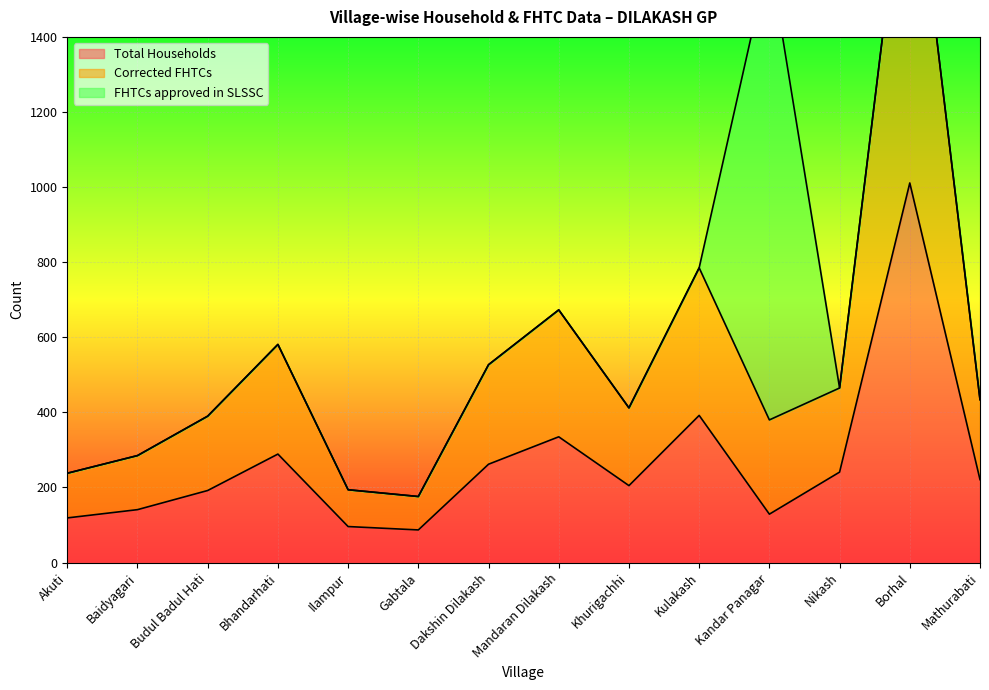

True or false: Total Households has a value of 1618 at Borhal.

False